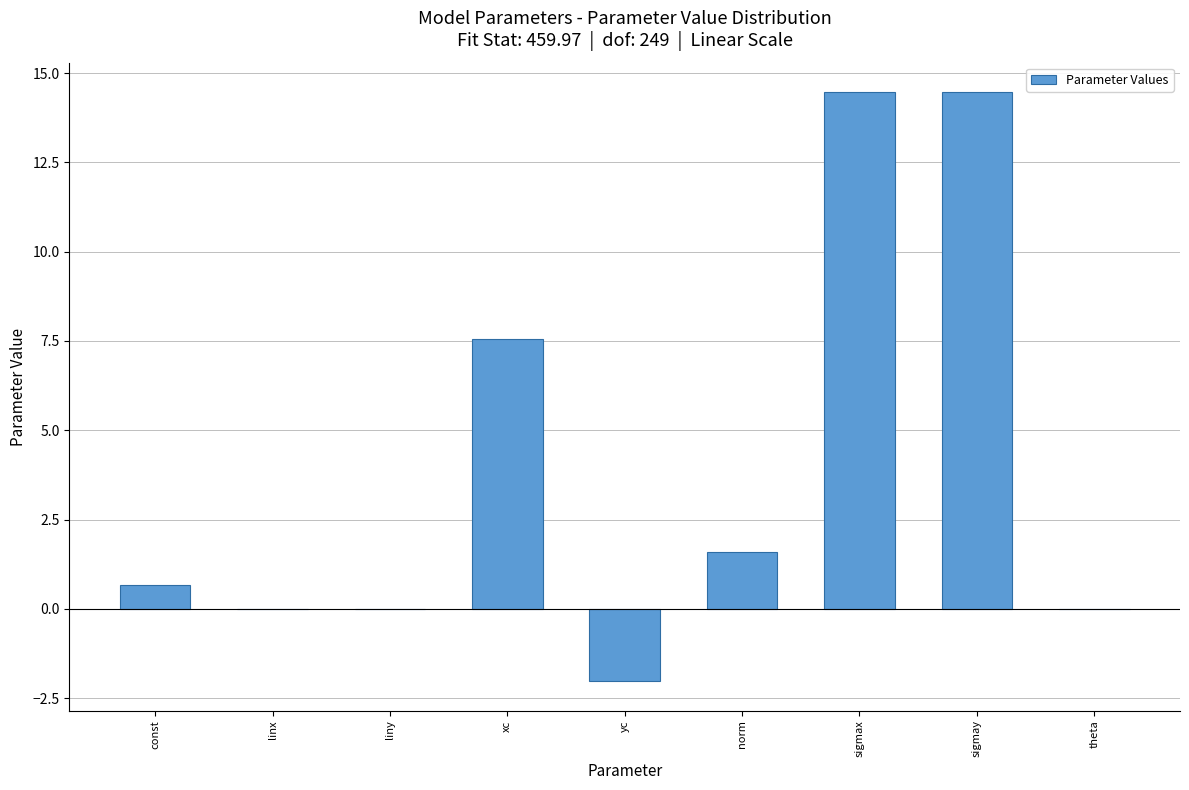

True or false: the data shows 1.0 at norm.

False